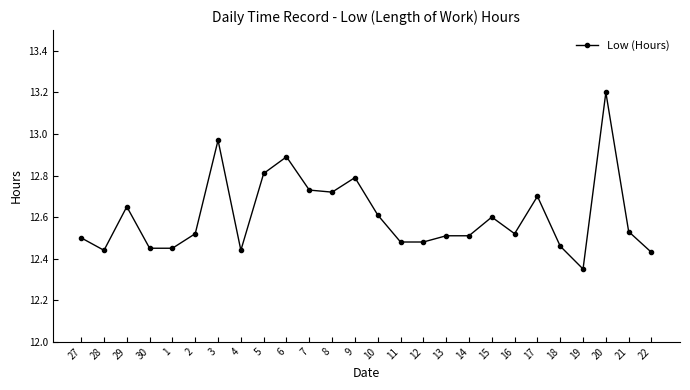

What is the label of the 22nd point from the right?

1